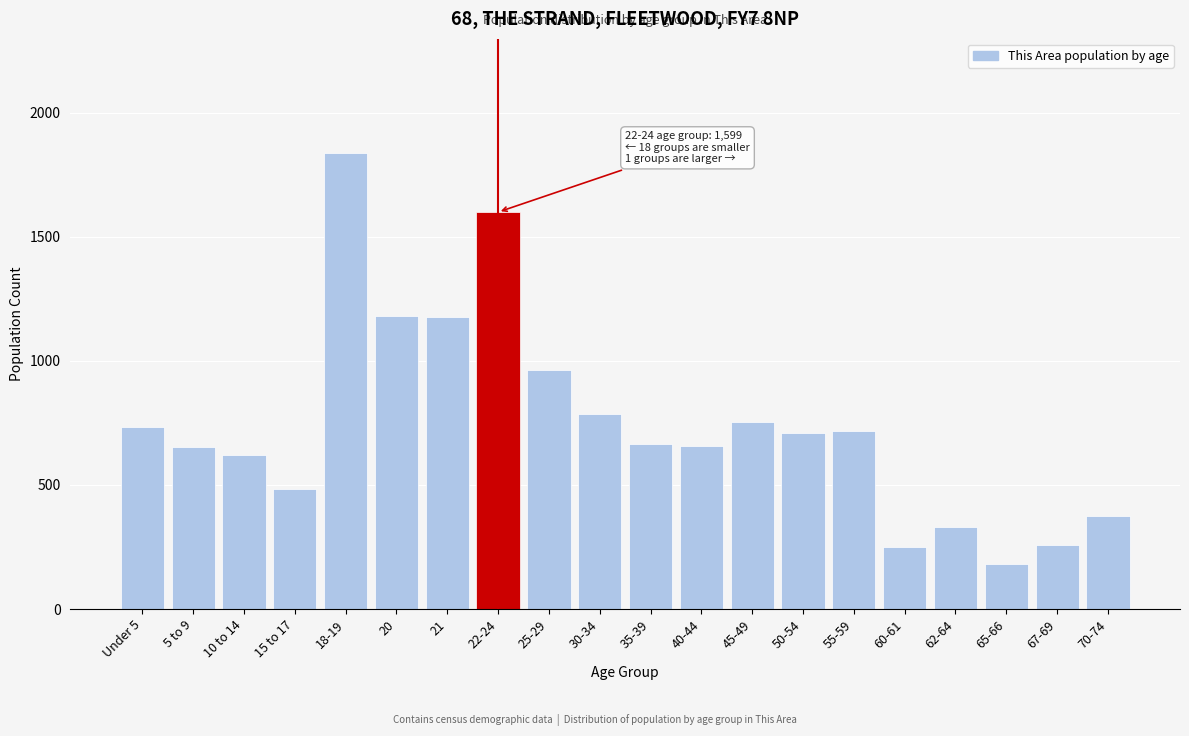

True or false: the data shows 173 at 60-61.

False